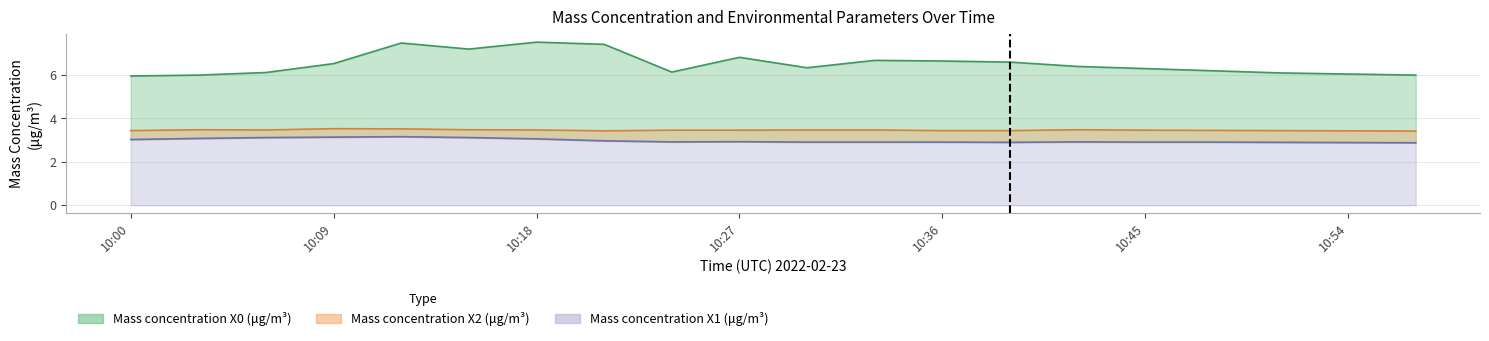

Which series has the largest range (max minus min)?

Mass concentration X0 (μg/m³)